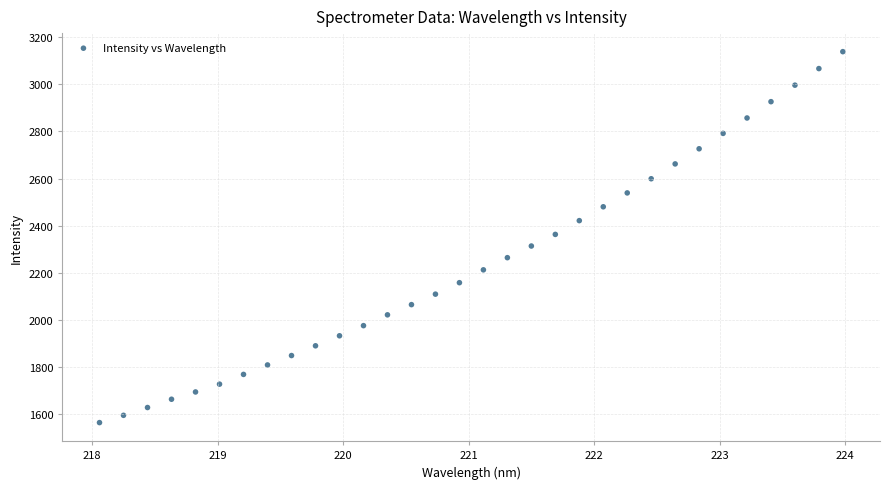

What is the range of Y values (max minus min)?

1574.0